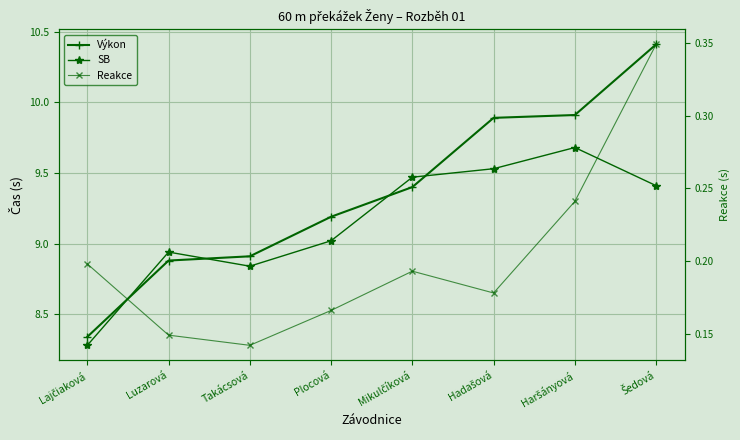

The value of Výkon at Luzarová is 8.9. True or false?

True